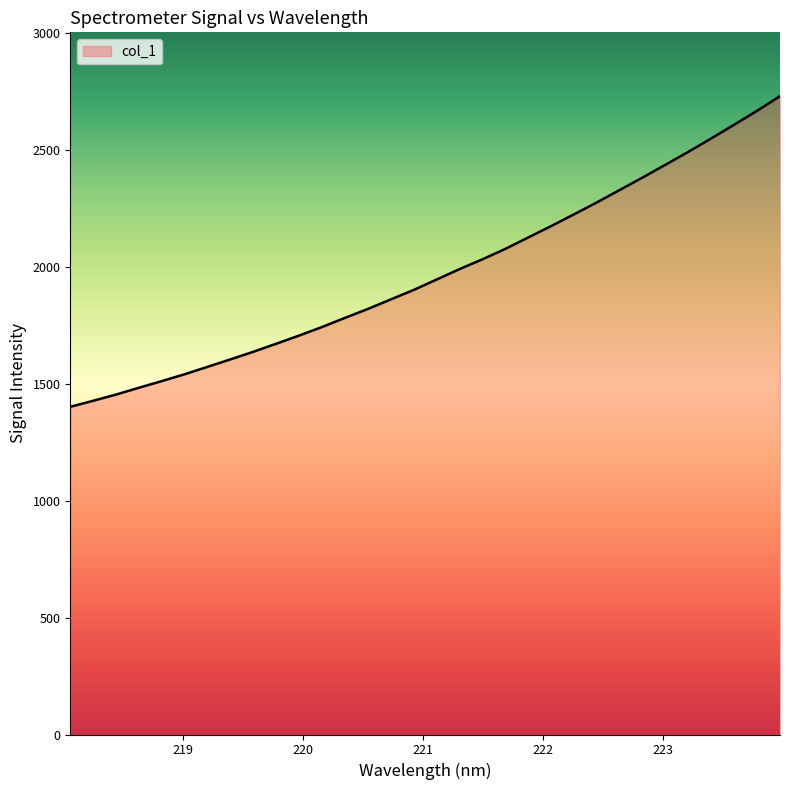

What is the minimum value shown in the chart?

1402.1